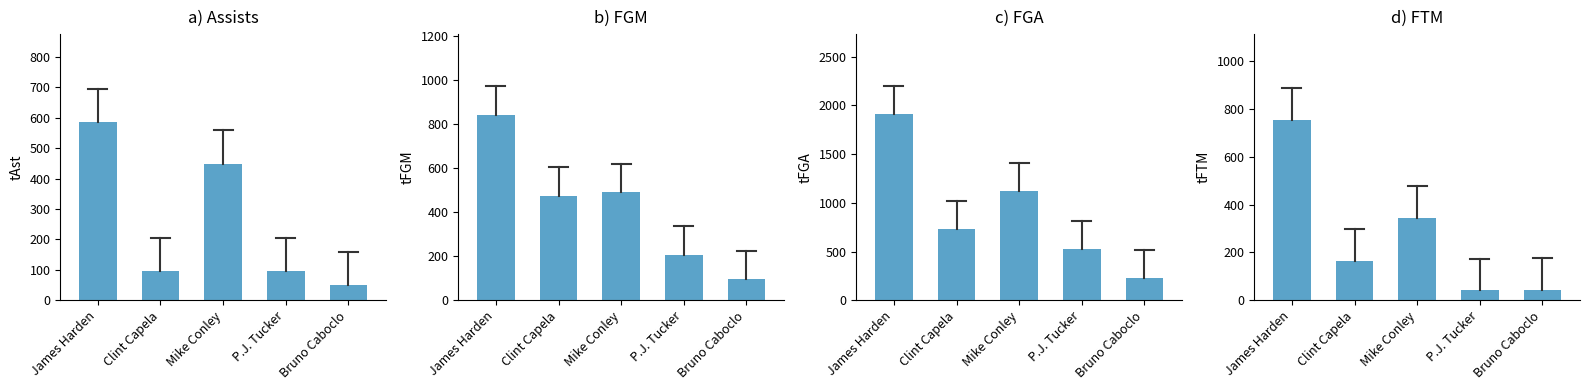

Which series changed the most between James Harden and P.J. Tucker?

tFGA